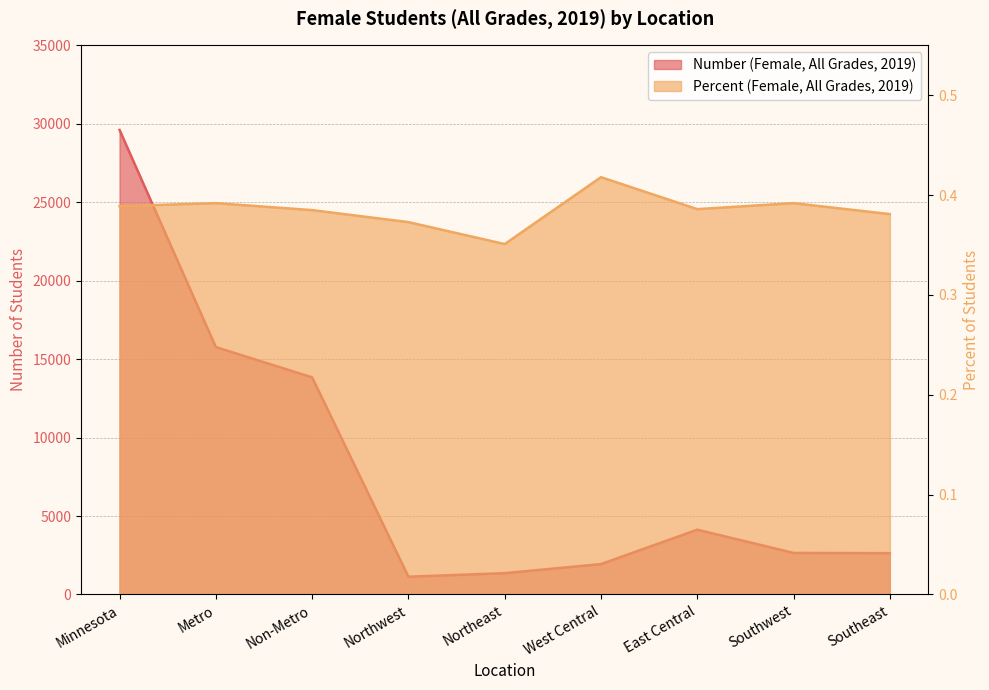

What is the sum of the Number (Female, All Grades, 2019) values at East Central and Southwest?

6779.0